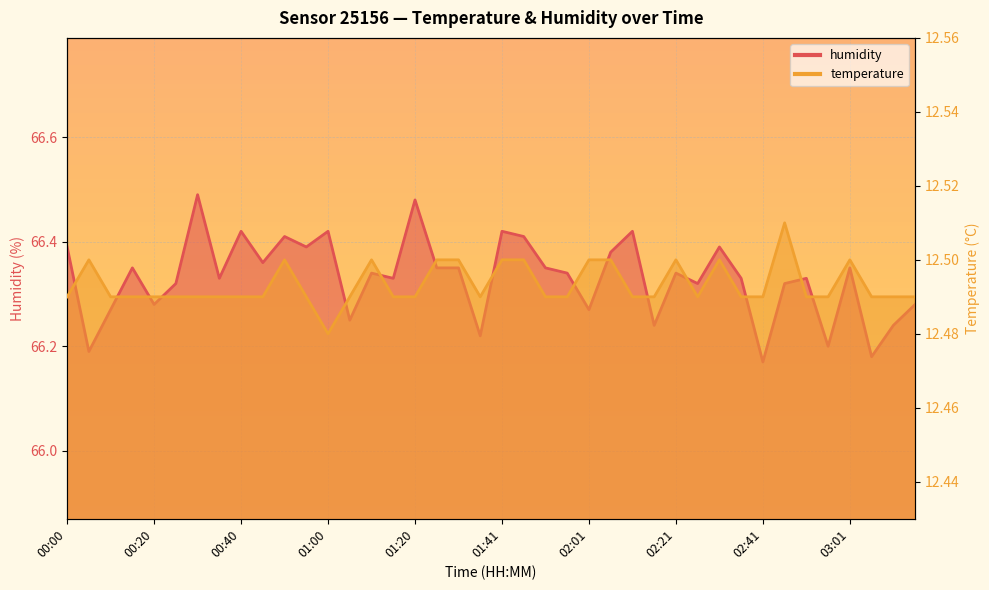

Rank the series by their average value, from lowest to highest.

temperature, humidity